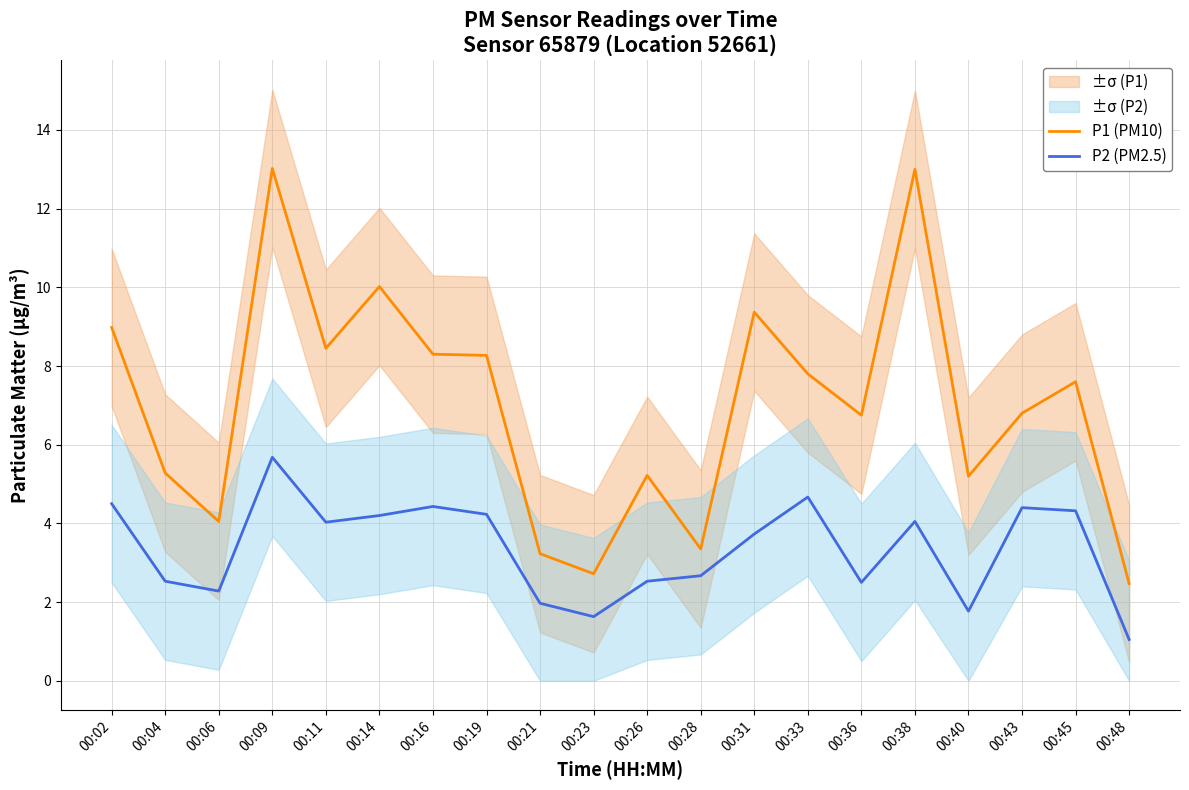

Which series has the largest total across all categories?

P1 (PM10)